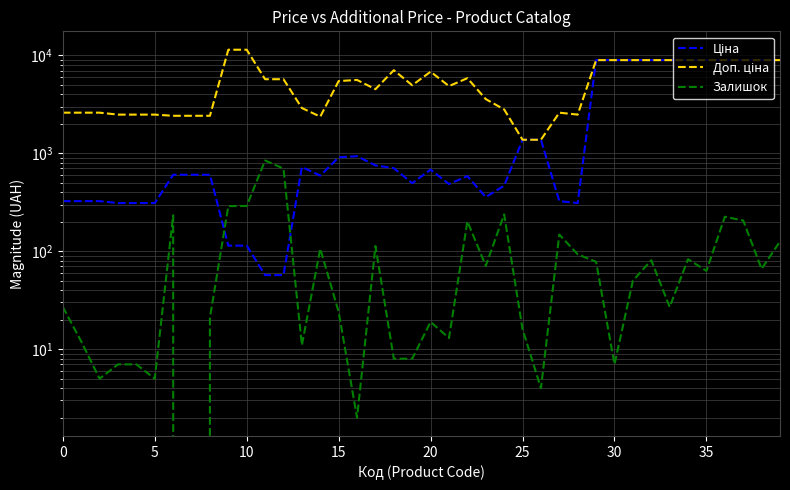

Which category has the highest value across all series?

9